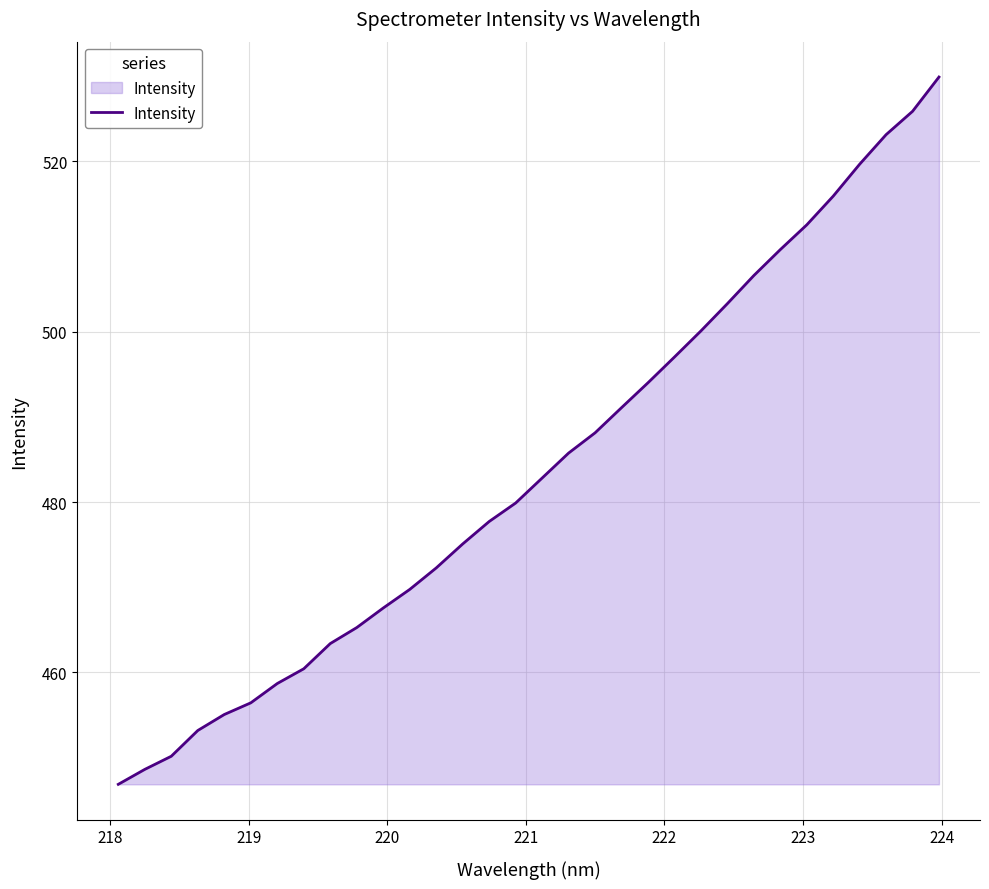

What is the greatest value displayed?

529.9